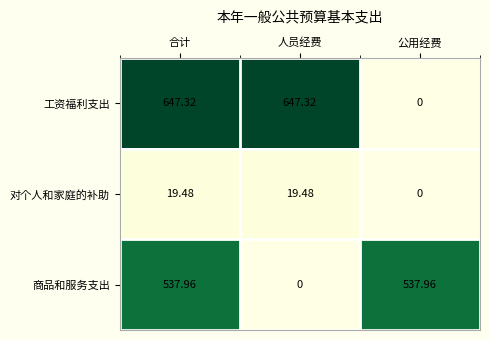

Which category has the lowest value in the 工资福利支出 series?

公用经费